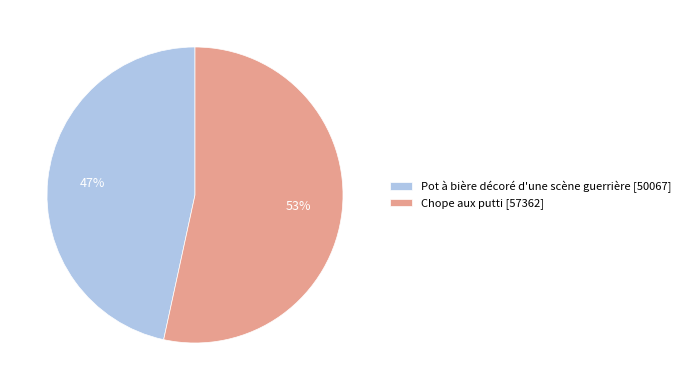

What percentage is the Pot à bière décoré d'une scène guerrière [50067] slice, to the nearest percent?

47%